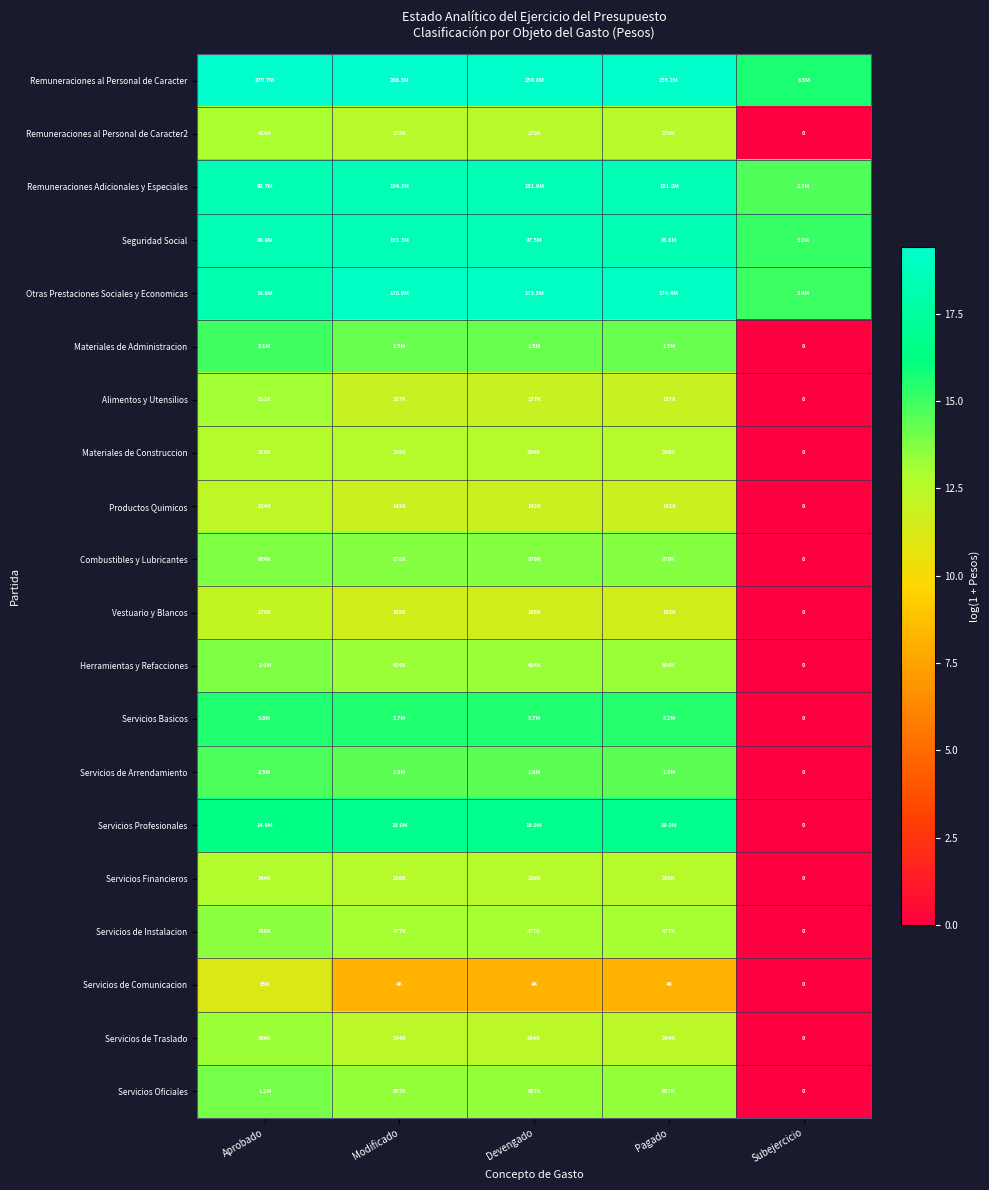

Which series has the largest total across all categories?

Remuneraciones al Personal de Caracter